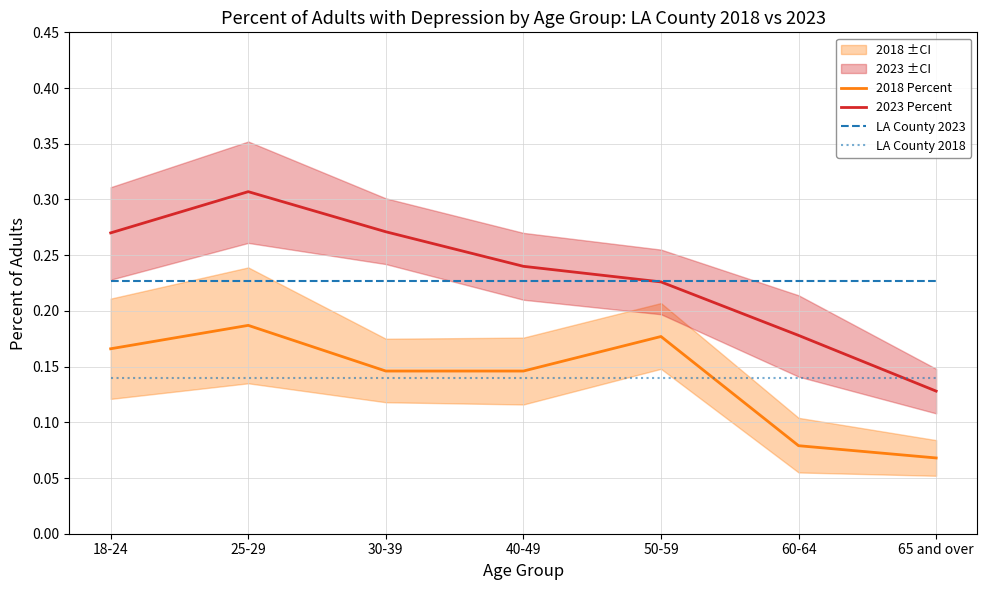

What is the label of the 2nd point from the left?

25-29